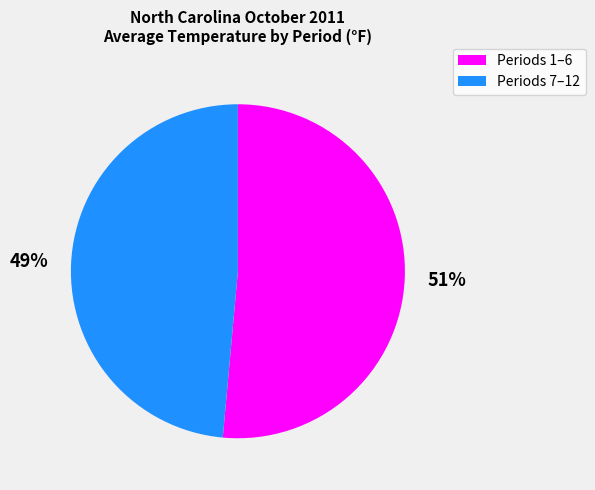

Is there a majority slice in this chart?

Yes